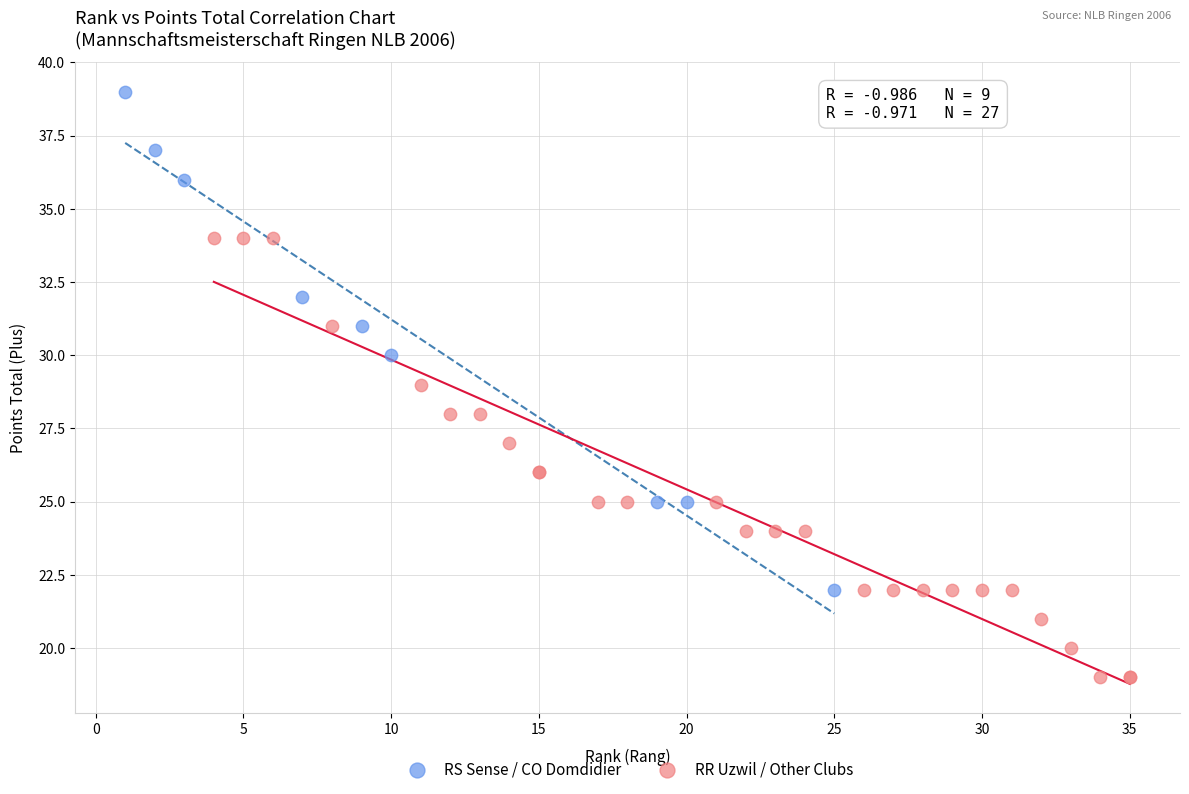

Which series has the widest spread of Y values?

RS Sense / CO Domdidier